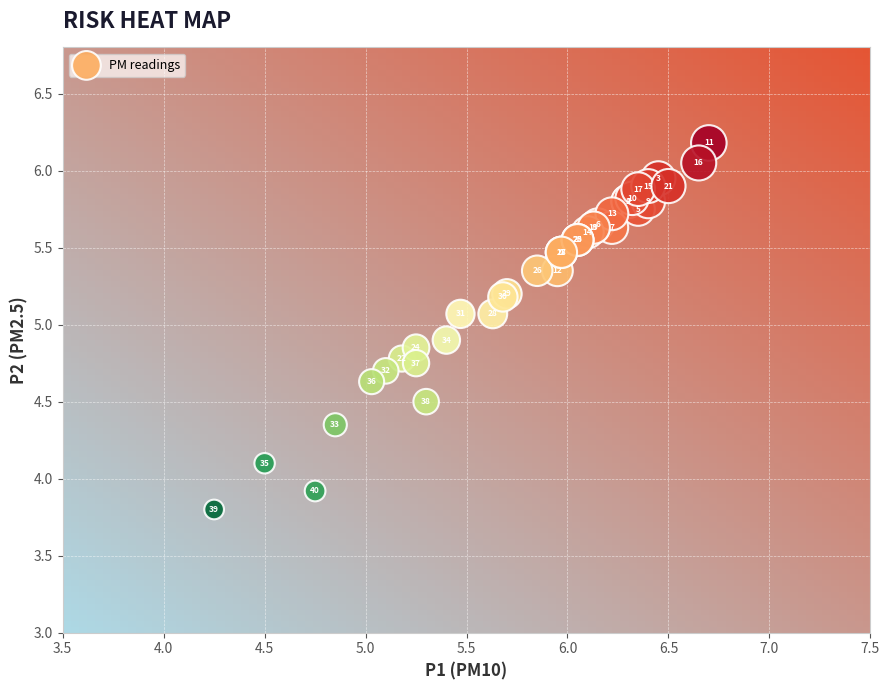

What Y value in the scatter plot is closest to 4?

3.9